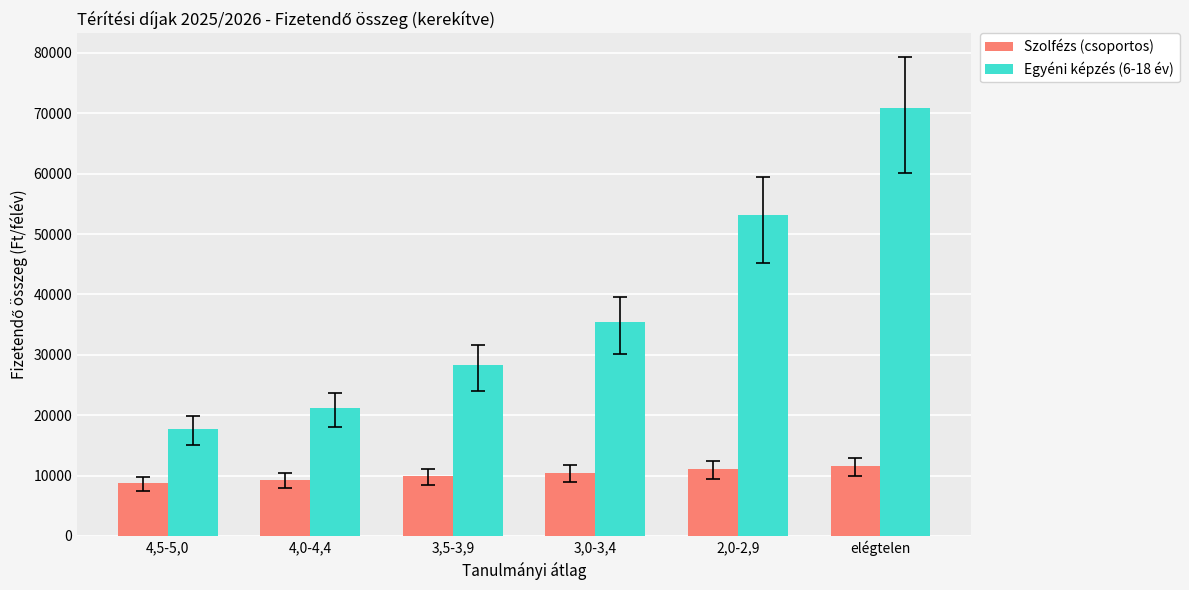

How many categories are shown in the chart?

6